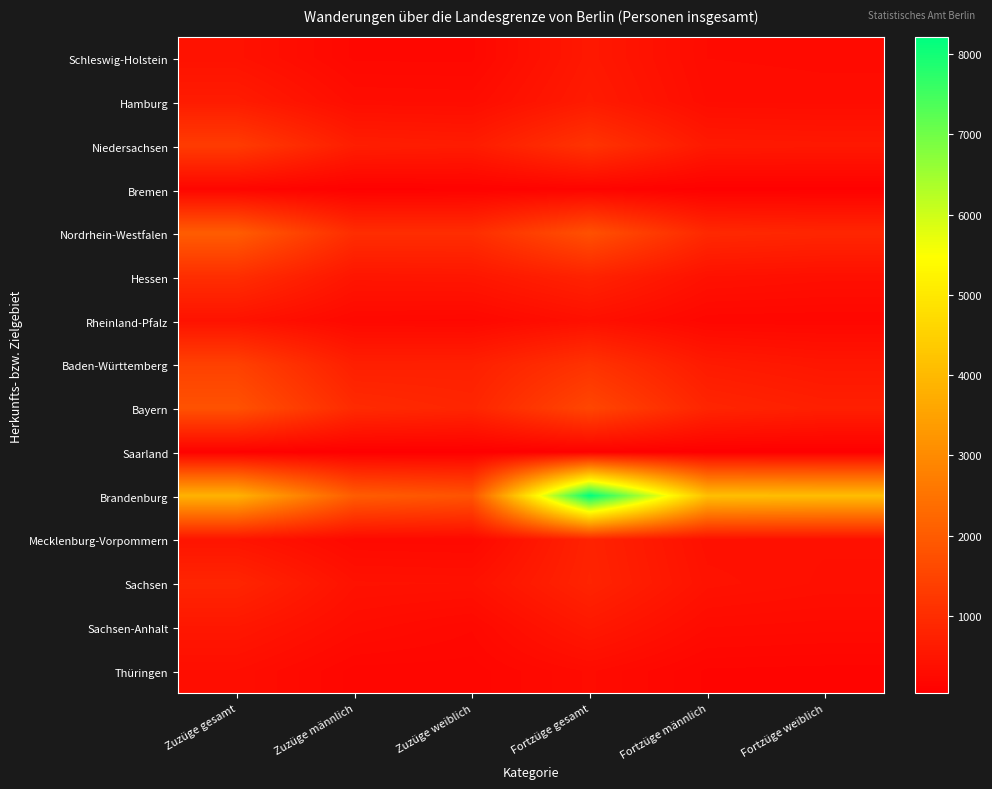

Reading left to right, extract all data points from this chart.

Schleswig-Holstein: Zuzüge gesamt=427	Zuzüge männlich=214	Zuzüge weiblich=213	Fortzüge gesamt=563	Fortzüge männlich=286	Fortzüge weiblich=277
Hamburg: Zuzüge gesamt=635	Zuzüge männlich=323	Zuzüge weiblich=312	Fortzüge gesamt=619	Fortzüge männlich=315	Fortzüge weiblich=304
Niedersachsen: Zuzüge gesamt=1312	Zuzüge männlich=677	Zuzüge weiblich=635	Fortzüge gesamt=1144	Fortzüge männlich=582	Fortzüge weiblich=562
Bremen: Zuzüge gesamt=168	Zuzüge männlich=74	Zuzüge weiblich=94	Fortzüge gesamt=137	Fortzüge männlich=65	Fortzüge weiblich=72
Nordrhein-Westfalen: Zuzüge gesamt=2016	Zuzüge männlich=1008	Zuzüge weiblich=1008	Fortzüge gesamt=1762	Fortzüge männlich=908	Fortzüge weiblich=854
Hessen: Zuzüge gesamt=1017	Zuzüge männlich=499	Zuzüge weiblich=518	Fortzüge gesamt=780	Fortzüge männlich=411	Fortzüge weiblich=369
Rheinland-Pfalz: Zuzüge gesamt=439	Zuzüge männlich=228	Zuzüge weiblich=211	Fortzüge gesamt=381	Fortzüge männlich=194	Fortzüge weiblich=187
Baden-Württemberg: Zuzüge gesamt=1423	Zuzüge männlich=704	Zuzüge weiblich=719	Fortzüge gesamt=1122	Fortzüge männlich=608	Fortzüge weiblich=514
Bayern: Zuzüge gesamt=1787	Zuzüge männlich=949	Zuzüge weiblich=838	Fortzüge gesamt=1541	Fortzüge männlich=831	Fortzüge weiblich=710
Saarland: Zuzüge gesamt=75	Zuzüge männlich=36	Zuzüge weiblich=39	Fortzüge gesamt=68	Fortzüge männlich=37	Fortzüge weiblich=31
Brandenburg: Zuzüge gesamt=3845	Zuzüge männlich=2020	Zuzüge weiblich=1825	Fortzüge gesamt=8208	Fortzüge männlich=4136	Fortzüge weiblich=4072
Mecklenburg-Vorpommern: Zuzüge gesamt=473	Zuzüge männlich=243	Zuzüge weiblich=230	Fortzüge gesamt=780	Fortzüge männlich=392	Fortzüge weiblich=388
Sachsen: Zuzüge gesamt=836	Zuzüge männlich=423	Zuzüge weiblich=413	Fortzüge gesamt=806	Fortzüge männlich=431	Fortzüge weiblich=375
Sachsen-Anhalt: Zuzüge gesamt=536	Zuzüge männlich=308	Zuzüge weiblich=228	Fortzüge gesamt=556	Fortzüge männlich=287	Fortzüge weiblich=269
Thüringen: Zuzüge gesamt=345	Zuzüge männlich=174	Zuzüge weiblich=171	Fortzüge gesamt=294	Fortzüge männlich=151	Fortzüge weiblich=143